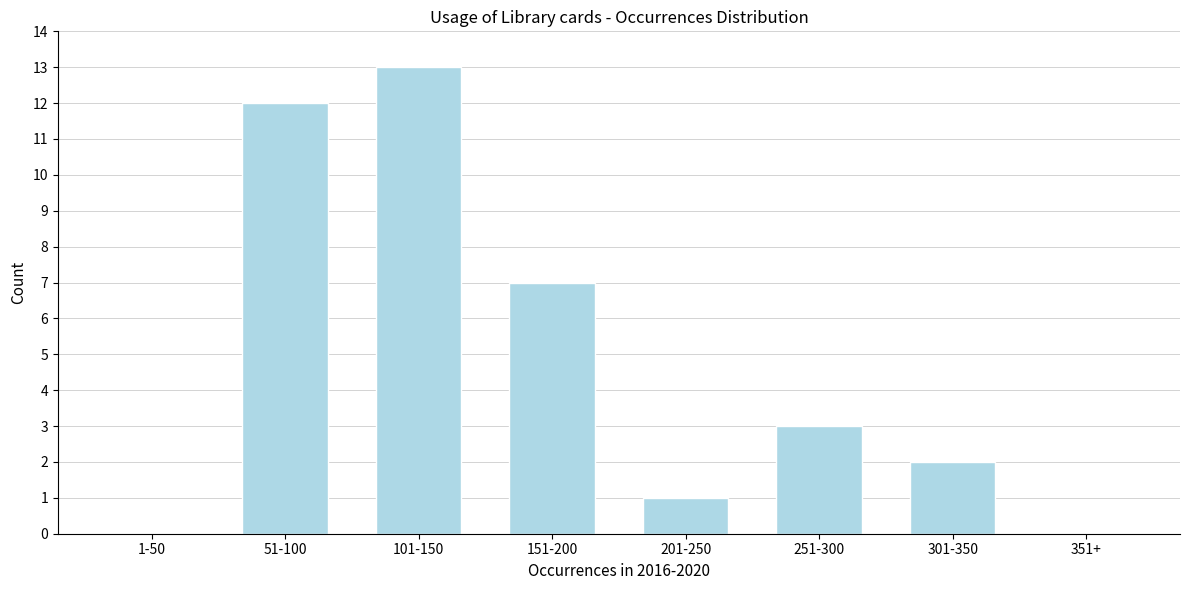

Reading left to right, what are all the values shown in this chart?

1-50=0	51-100=12	101-150=13	151-200=7	201-250=1	251-300=3	301-350=2	351+=0